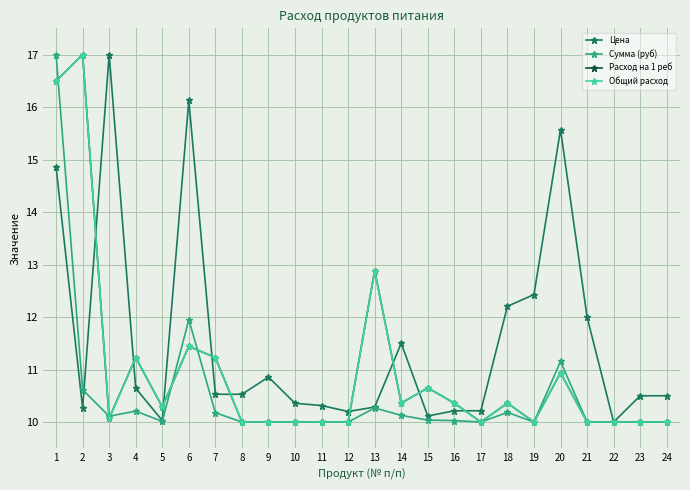

What are all the series names shown in the legend?

Цена, Сумма (руб), Расход на 1 реб, Общий расход